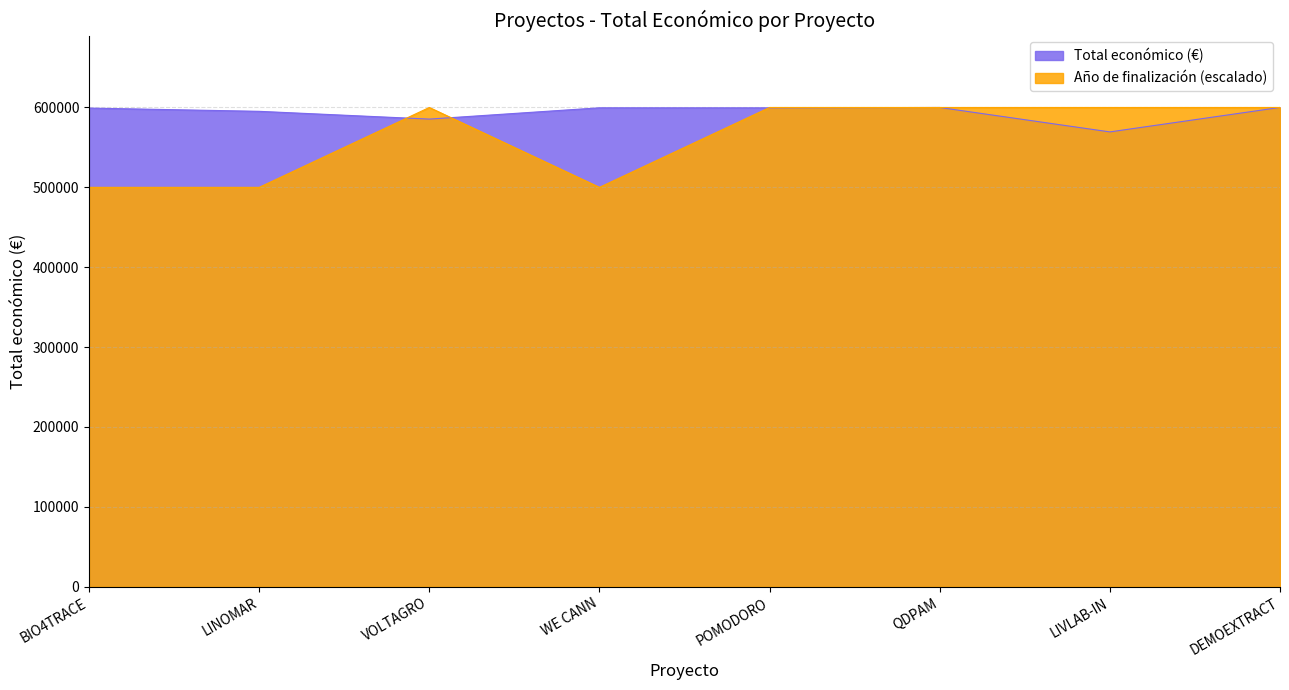

Between WE CANN and LIVLAB-IN, which is larger?

WE CANN